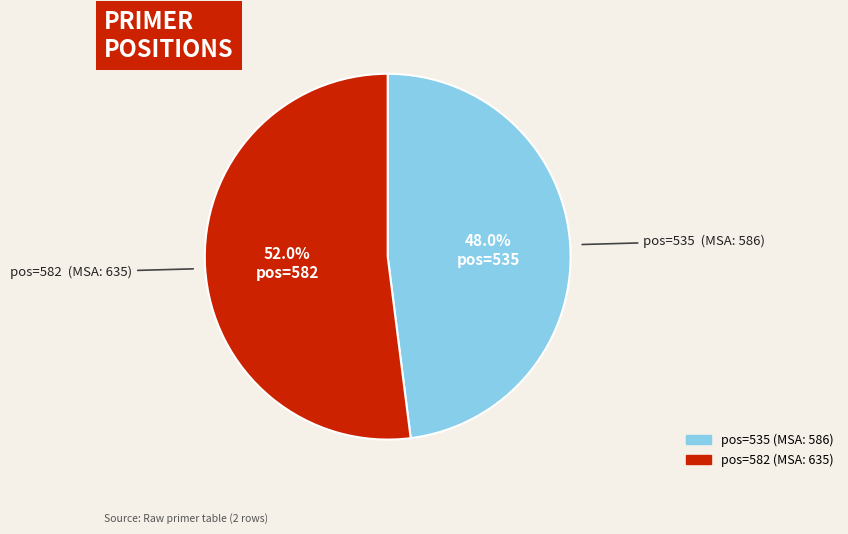

Is there any slice that represents more than half of the pie?

Yes